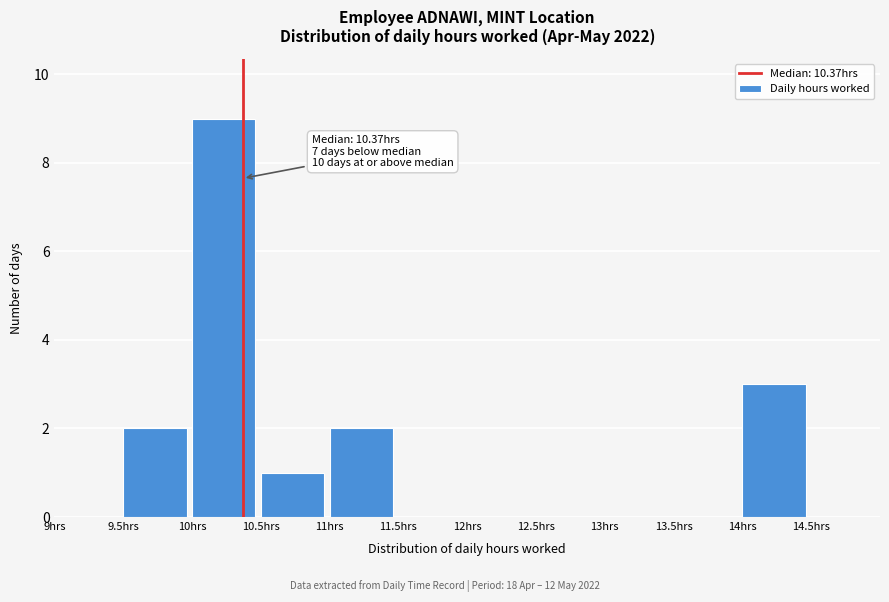

Which range on the x-axis has the tallest bar?

10.0 to 10.5